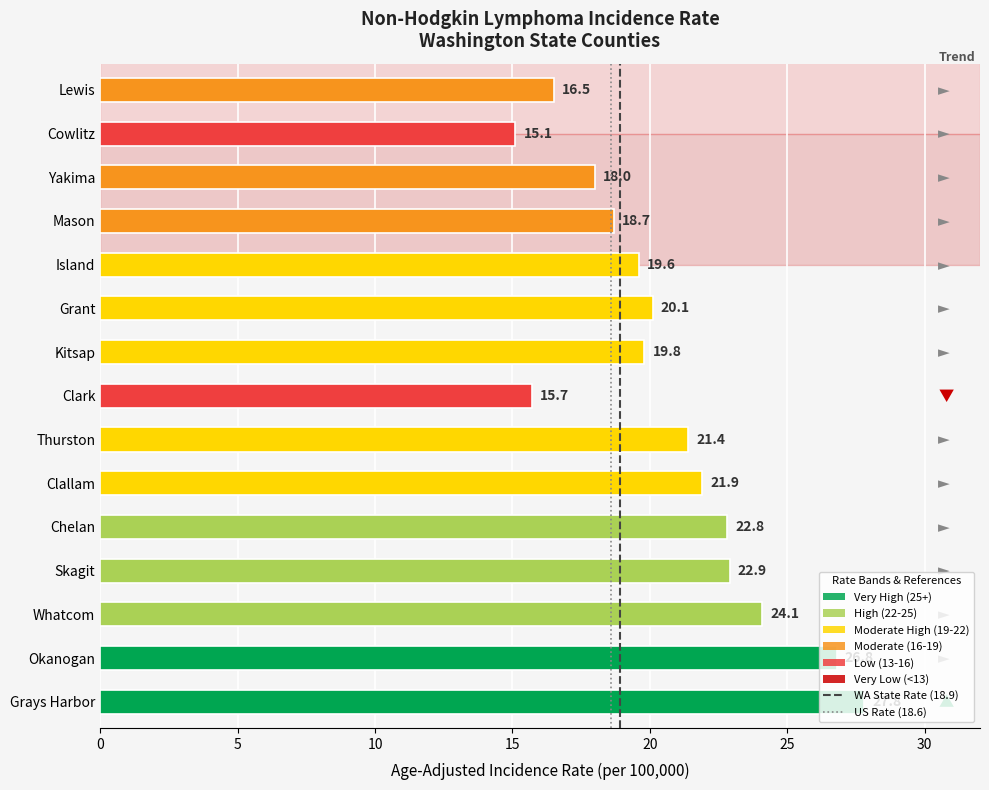

Which has a higher value, 0 or 5?

5